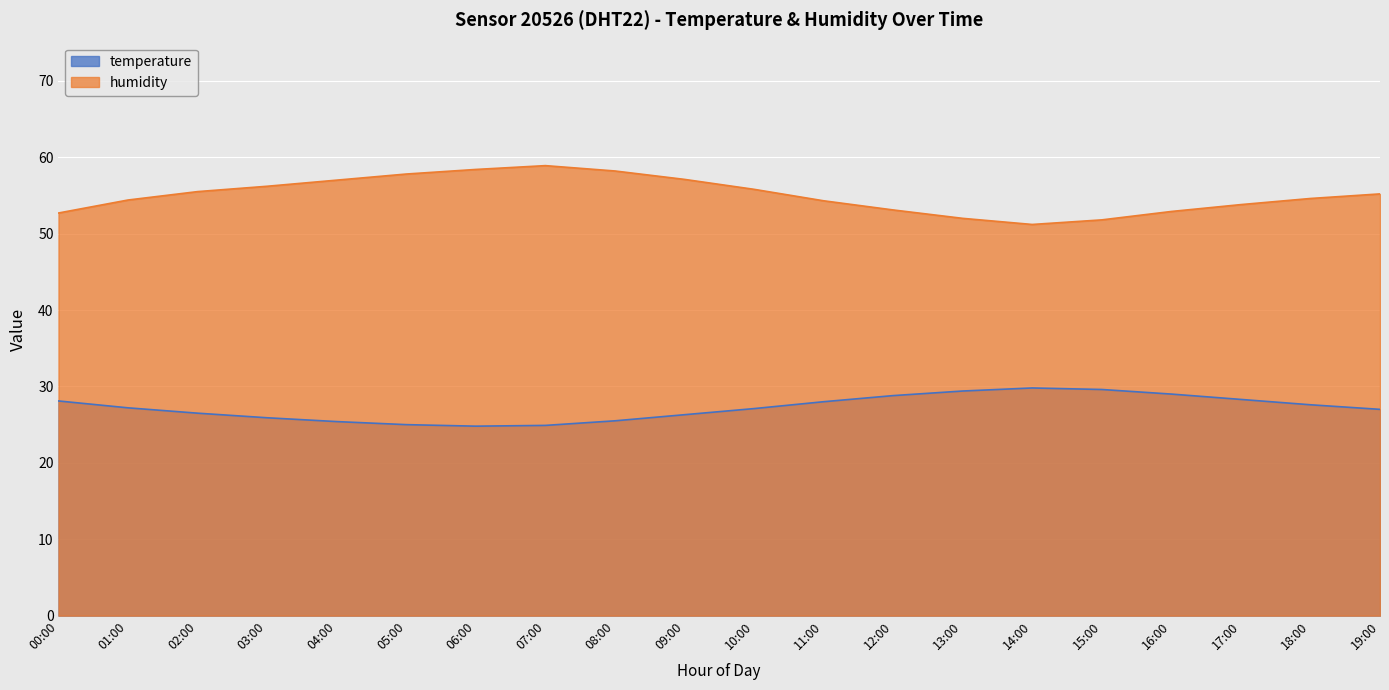

How many series are shown in this chart?

2